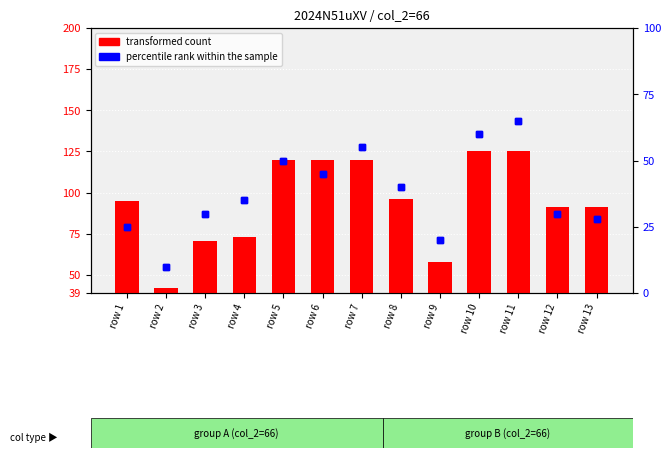

What is the minimum value shown in the chart?

42.0